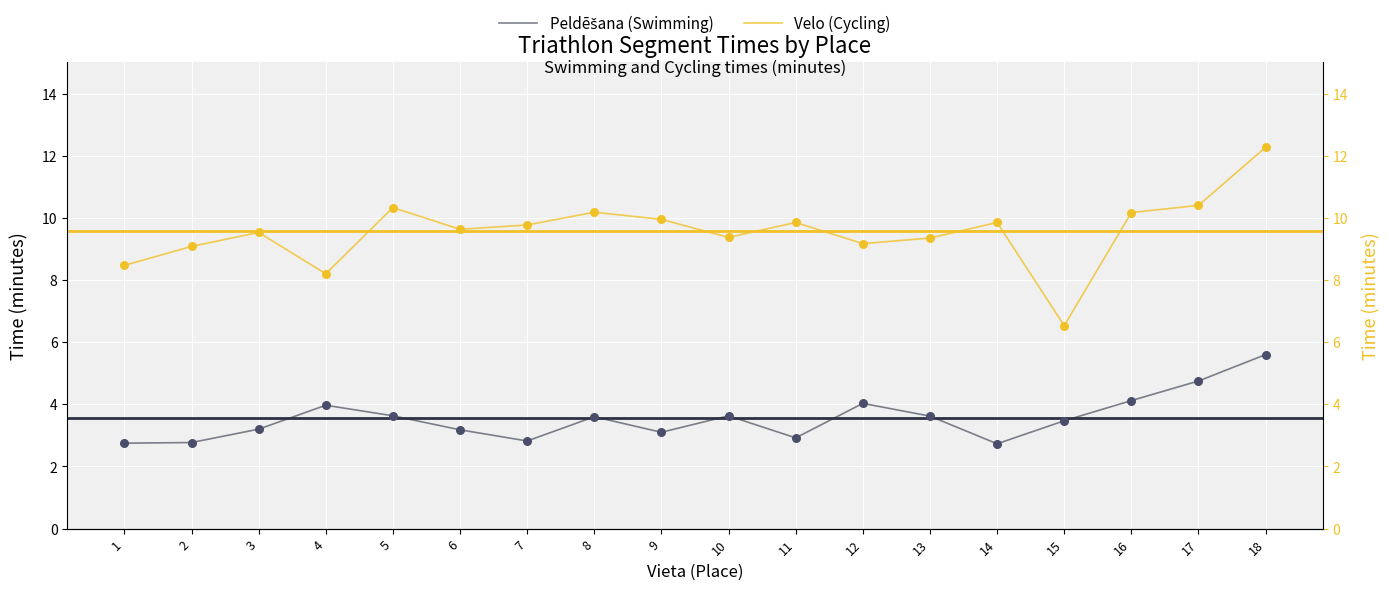

Is the value of Velo (Cycling) at 15 greater than the value of Peldēšana (Swimming) at 6?

Yes